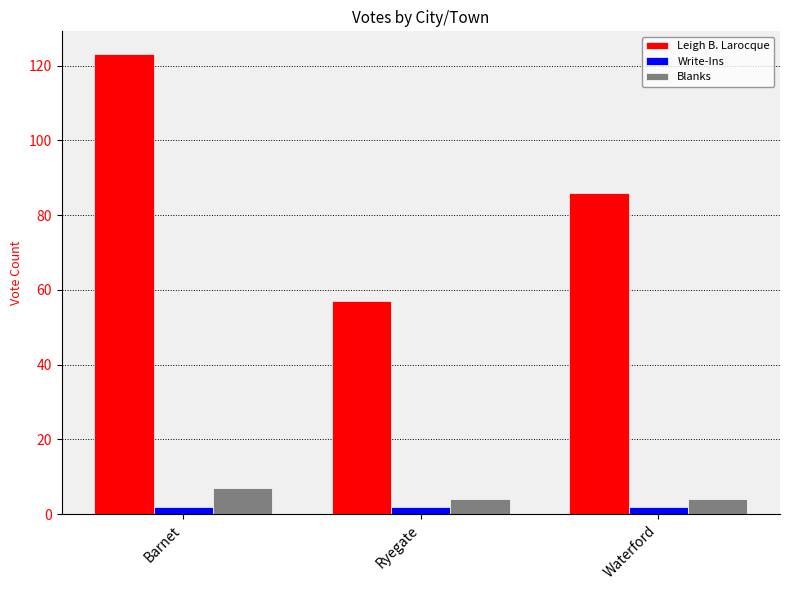

At which category is the sum across all series the highest?

Barnet